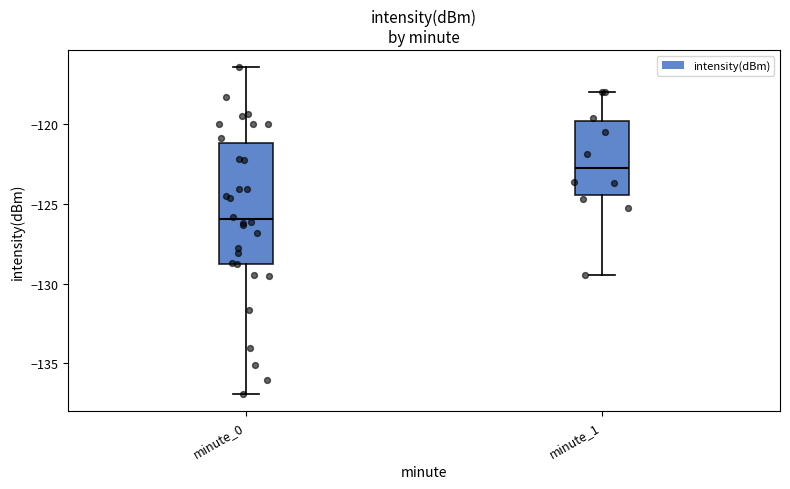

Where does the median line of the box for minute_0 sit on the y-axis? The values are not printed on the chart, so give them approximately, as read against the axis.

-126.0